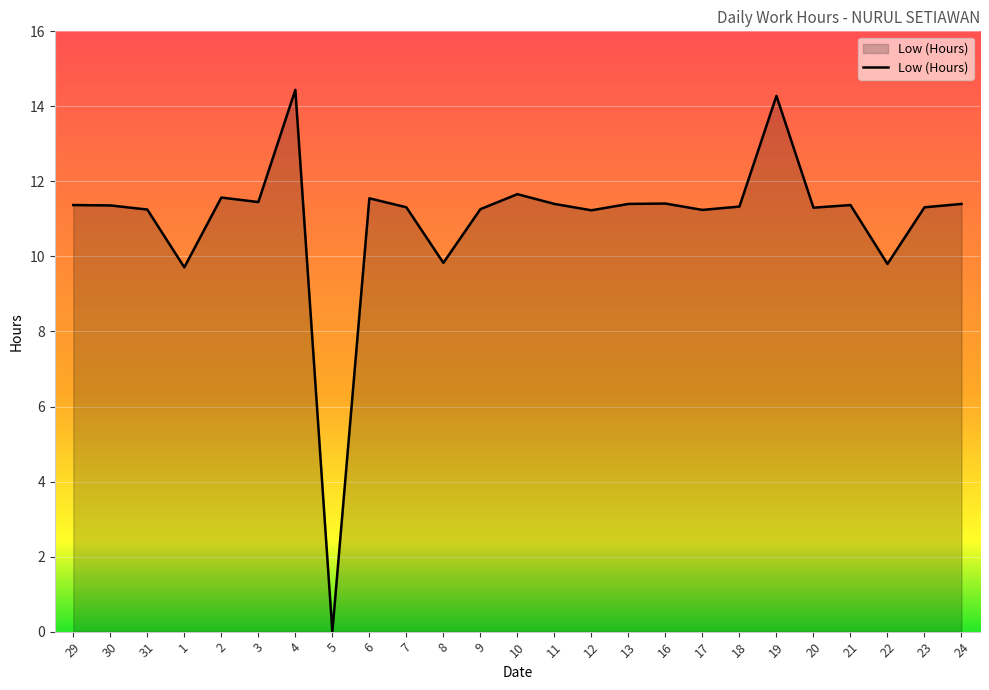

Which label corresponds to the smallest value in the chart?

5